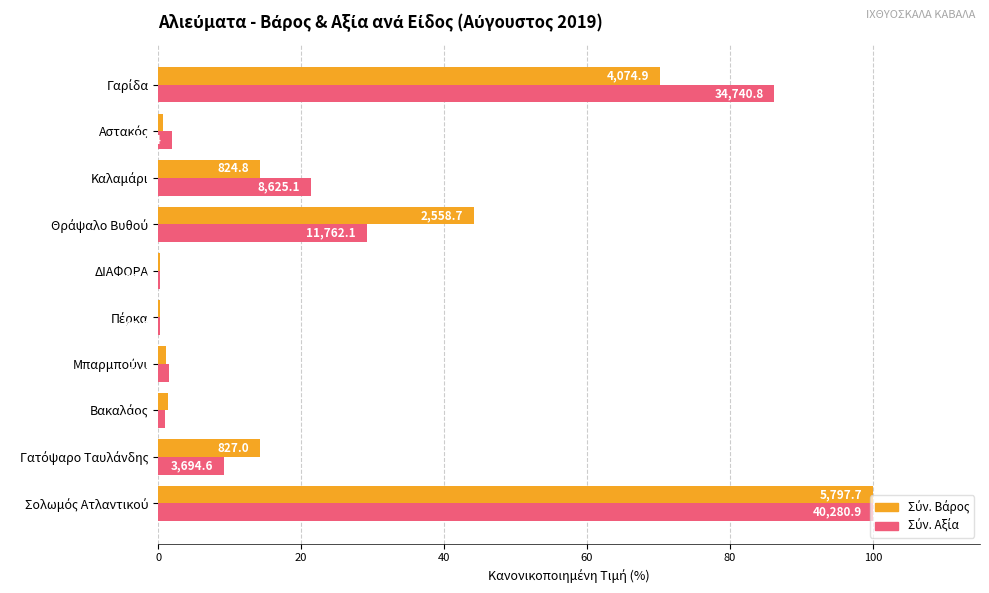

Rank the series by their maximum value, from lowest to highest.

Σύν. Βάρος, Σύν. Αξία